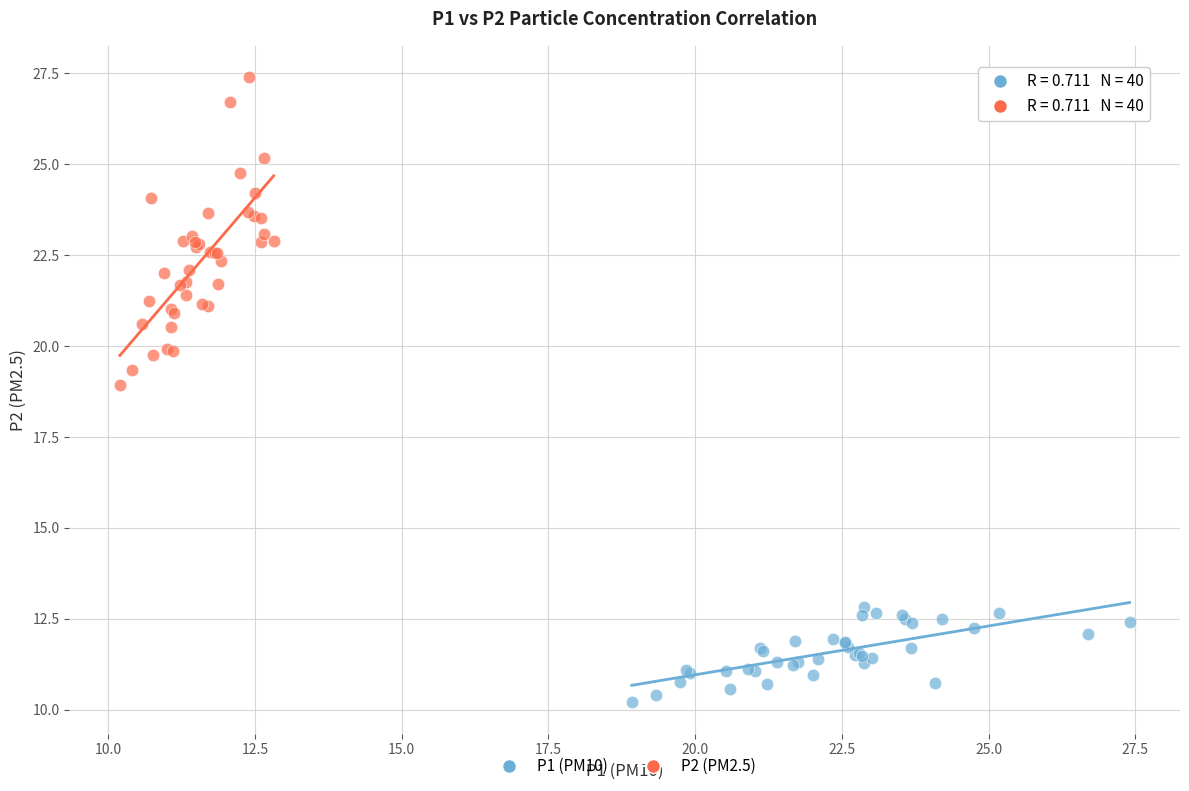

Which series reaches the maximum Y coordinate?

P2 (PM2.5)